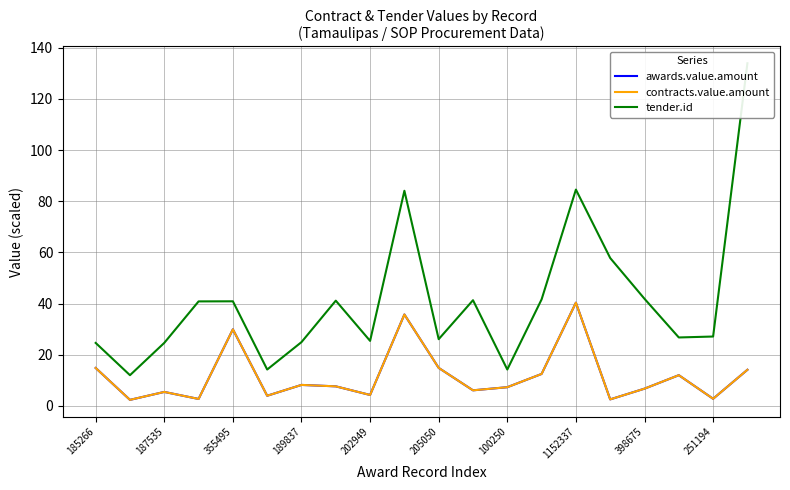

At which label does tender.id reach its peak?

19